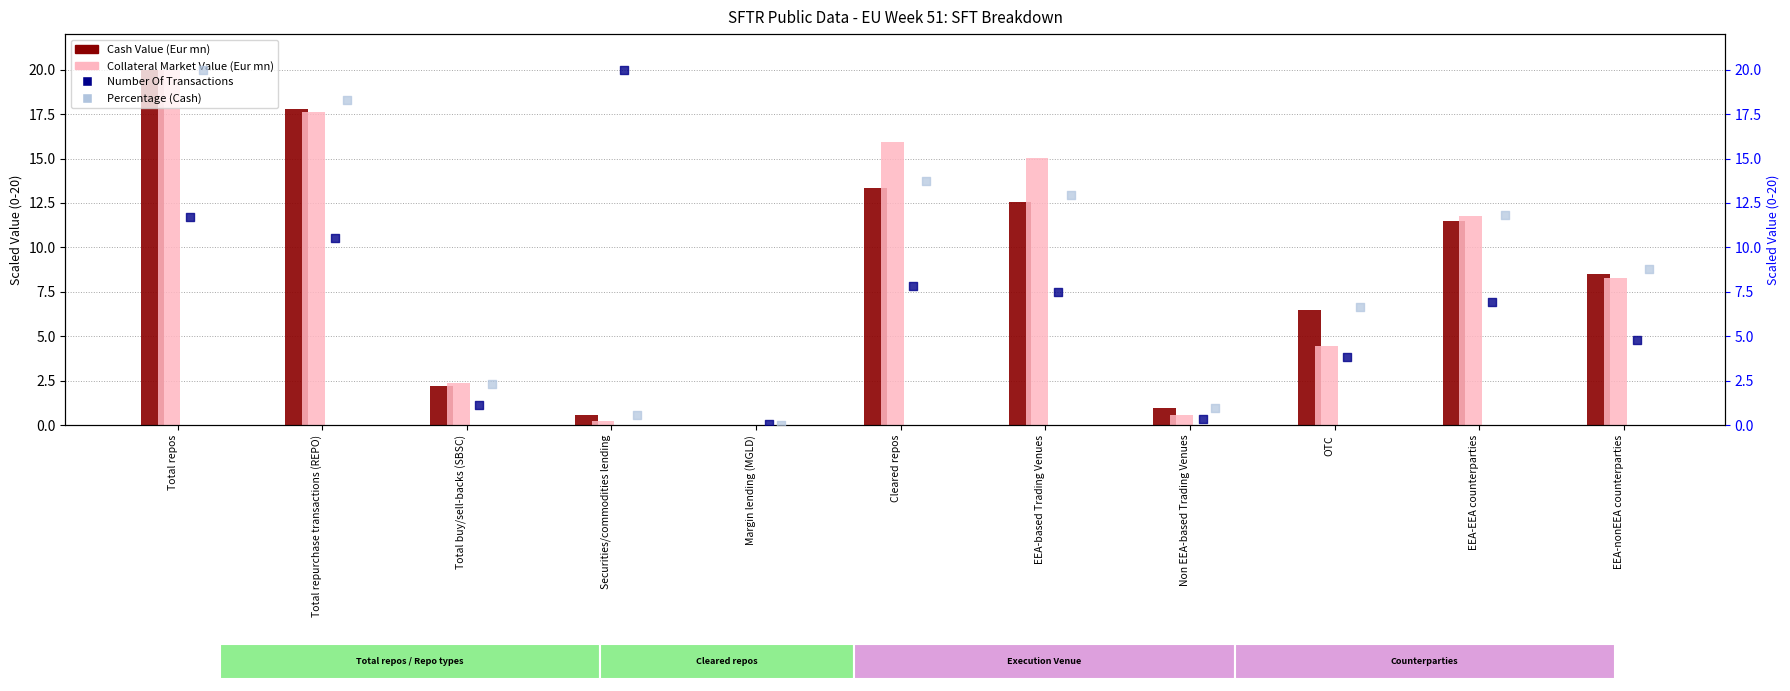

Which series reaches the maximum Y coordinate?

Cash Value (Eur mn)